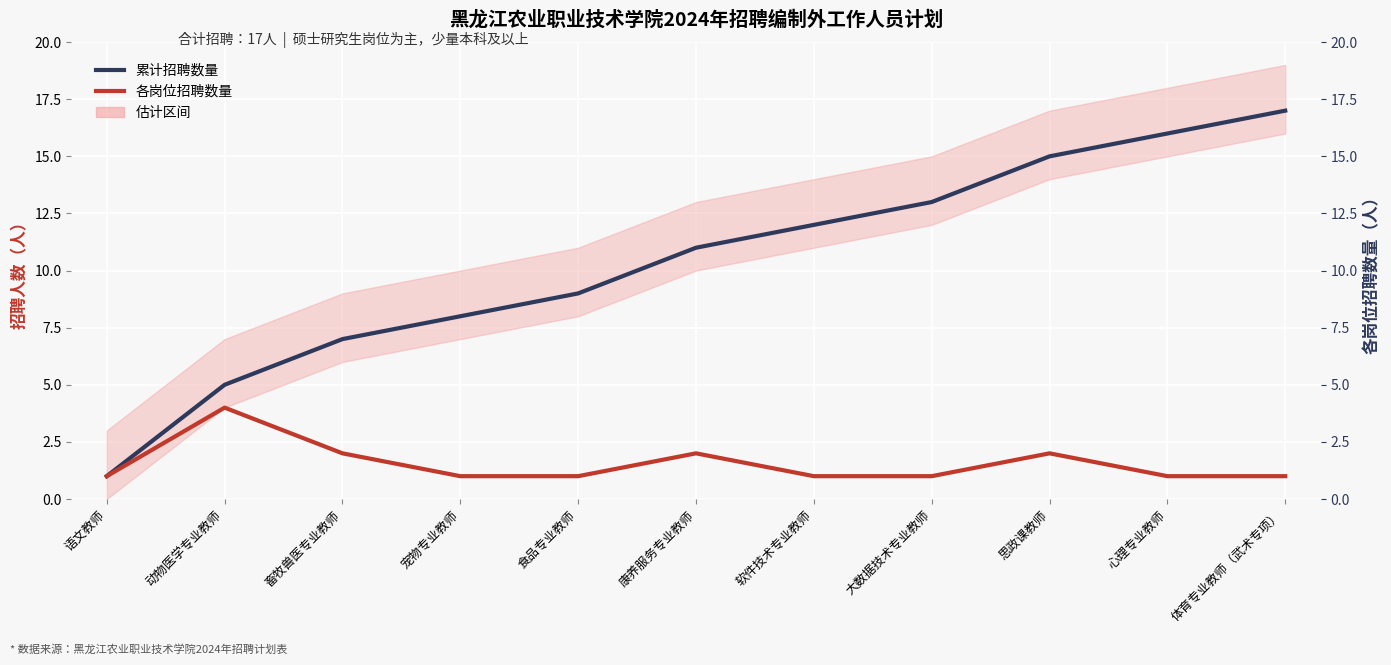

What position from the right is 宠物专业教师?

8